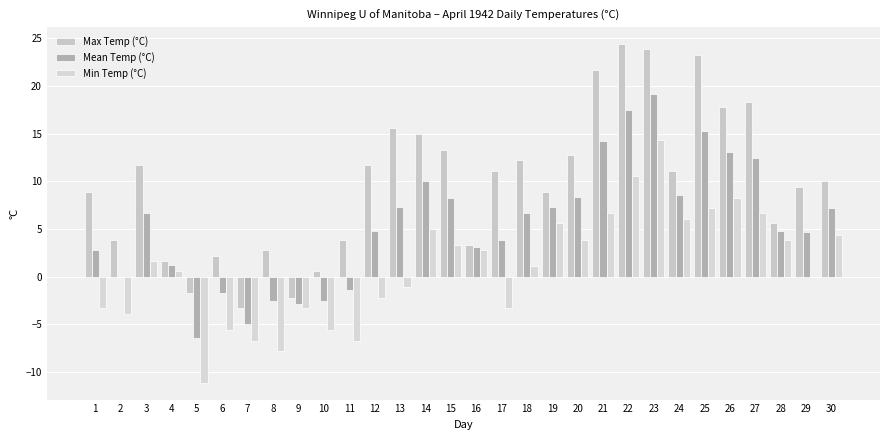

Reading left to right, extract all data points from this chart.

Max Temp (°C): 1=8.9	2=3.9	3=11.7	4=1.7	5=-1.7	6=2.2	7=-3.3	8=2.8	9=-2.2	10=0.6	11=3.9	12=11.7	13=15.6	14=15.0	15=13.3	16=3.3	17=11.1	18=12.2	19=8.9	20=12.8	21=21.7	22=24.4	23=23.9	24=11.1	25=23.3	26=17.8	27=18.3	28=5.6	29=9.4	30=10.0
Mean Temp (°C): 1=2.8	2=0.0	3=6.7	4=1.2	5=-6.4	6=-1.7	7=-5.0	8=-2.5	9=-2.8	10=-2.5	11=-1.4	12=4.8	13=7.3	14=10.0	15=8.3	16=3.1	17=3.9	18=6.7	19=7.3	20=8.4	21=14.2	22=17.5	23=19.2	24=8.6	25=15.3	26=13.1	27=12.5	28=4.8	29=4.7	30=7.2
Min Temp (°C): 1=-3.3	2=-3.9	3=1.7	4=0.6	5=-11.1	6=-5.6	7=-6.7	8=-7.8	9=-3.3	10=-5.6	11=-6.7	12=-2.2	13=-1.1	14=5.0	15=3.3	16=2.8	17=-3.3	18=1.1	19=5.6	20=3.9	21=6.7	22=10.6	23=14.4	24=6.1	25=7.2	26=8.3	27=6.7	28=3.9	29=0.0	30=4.4